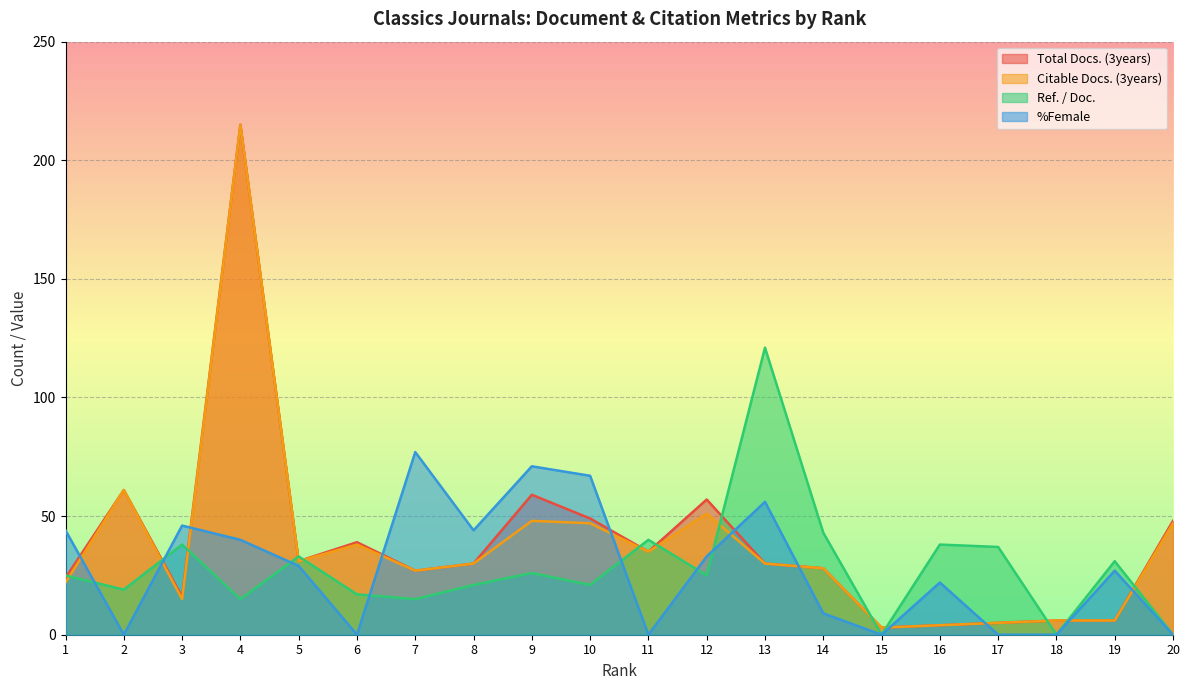

At how many categories does at least one series exceed 192?

1